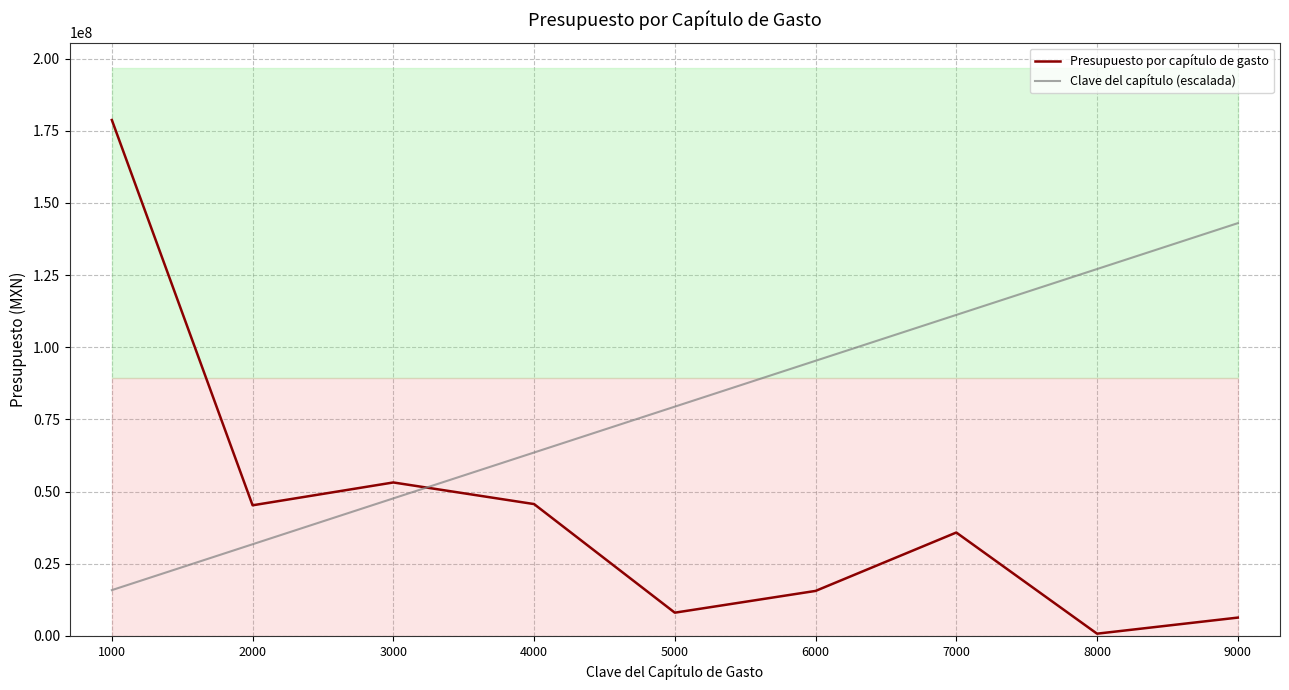

Reading right to left, what are all the values shown in this chart?

Presupuesto por capítulo de gasto: 6367068.0	800000.0	35833190.8	15607488.6	8073153.9	45686521.1	53172231.0	45263422.5	178710223.9
Clave del capítulo (escalada): 142968179.1	127082825.9	111197472.6	95312119.4	79426766.2	63541412.9	47656059.7	31770706.5	15885353.2